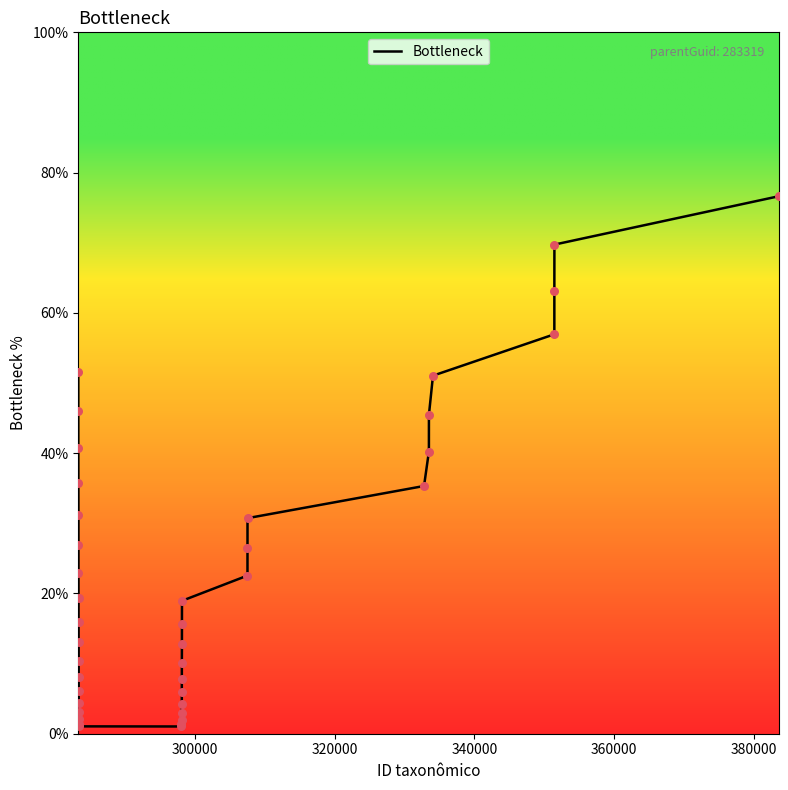

What is the maximum value shown in the chart?

76.6